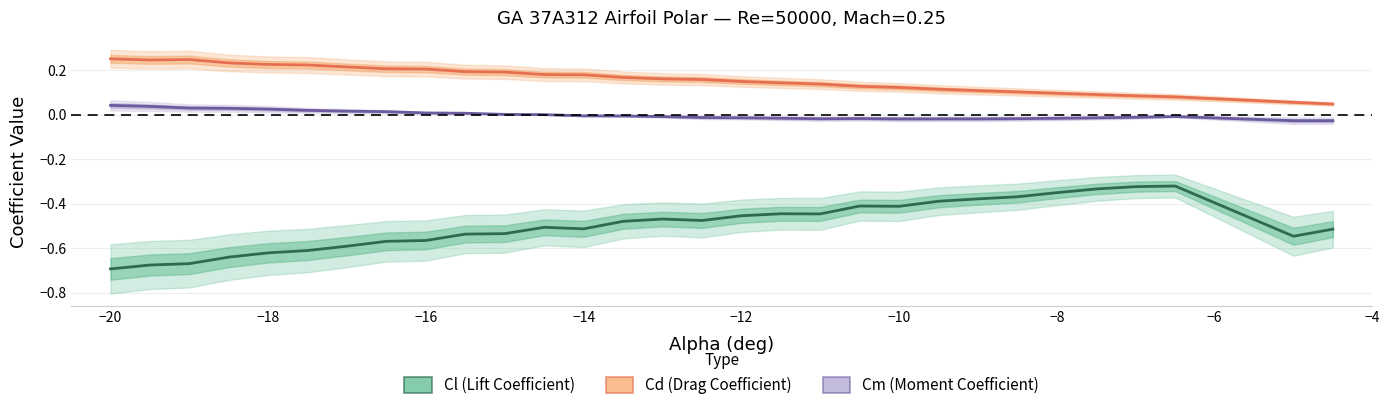

Reading right to left, transcribe all the data shown in this chart.

Cl (Lift Coefficient): -0.5	-0.5	-0.3	-0.3	-0.3	-0.4	-0.4	-0.4	-0.4	-0.4	-0.4	-0.4	-0.4	-0.5	-0.5	-0.5	-0.5	-0.5	-0.5	-0.5	-0.5	-0.6	-0.6	-0.6	-0.6	-0.6	-0.6	-0.7	-0.7	-0.7
Cd (Drag Coefficient): 0.0	0.1	0.1	0.1	0.1	0.1	0.1	0.1	0.1	0.1	0.1	0.1	0.1	0.1	0.2	0.2	0.2	0.2	0.2	0.2	0.2	0.2	0.2	0.2	0.2	0.2	0.2	0.2	0.2	0.3
Cm (Moment Coefficient): -0.0	-0.0	-0.0	-0.0	-0.0	-0.0	-0.0	-0.0	-0.0	-0.0	-0.0	-0.0	-0.0	-0.0	-0.0	-0.0	-0.0	-0.0	0.0	0.0	0.0	0.0	0.0	0.0	0.0	0.0	0.0	0.0	0.0	0.0